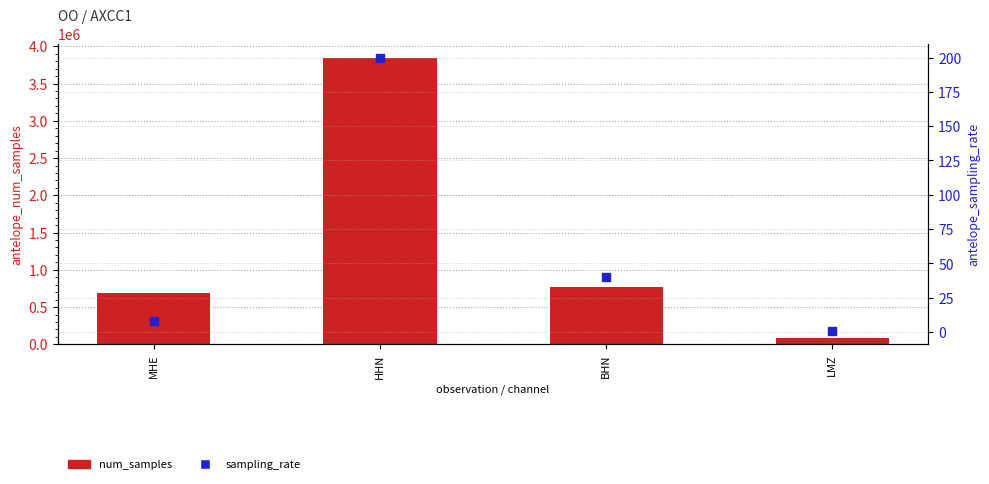

Which series reaches the maximum Y coordinate?

num_samples